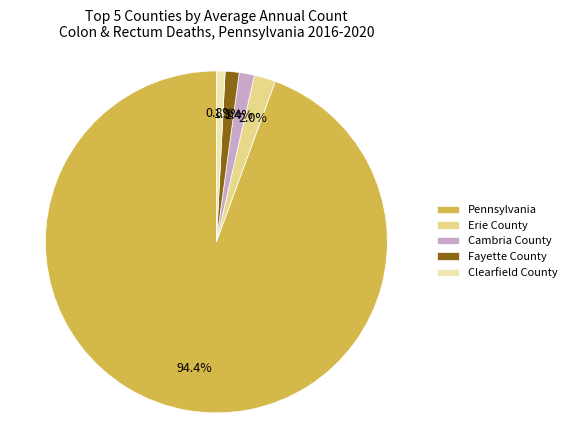

Between Erie County and Pennsylvania, which is larger?

Pennsylvania